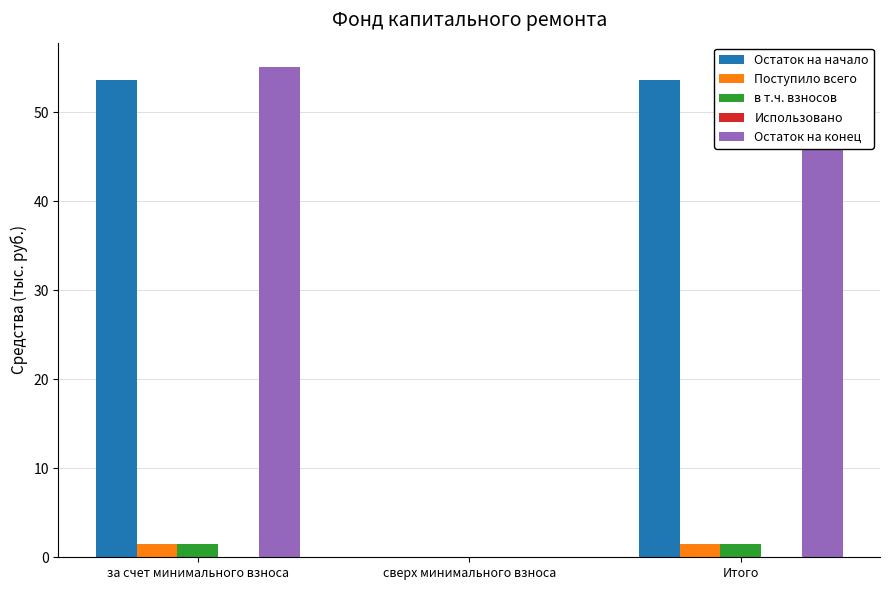

Which series has the widest spread of values?

Остаток на конец